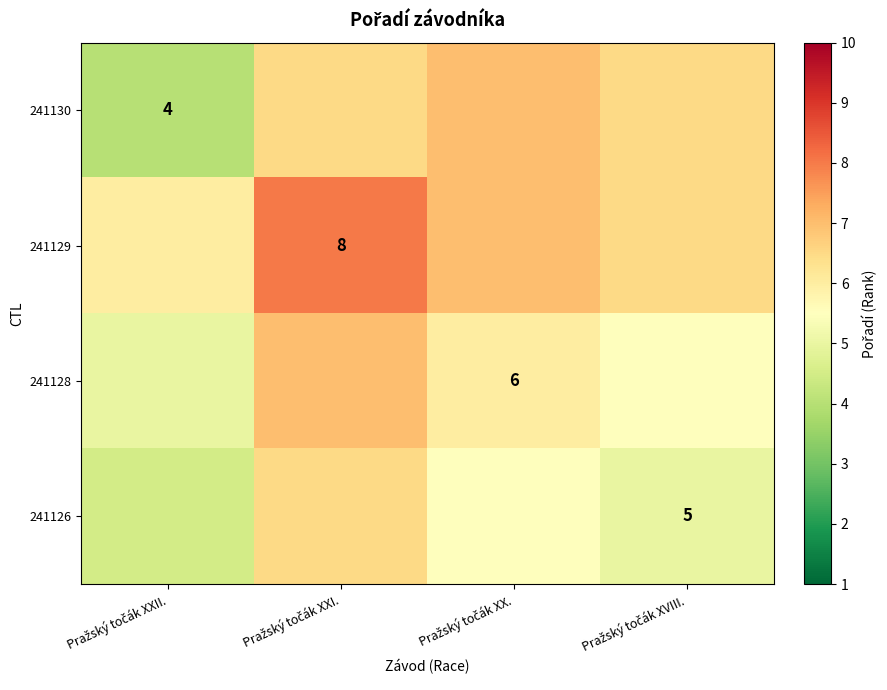

Rank the series by their maximum value, from highest to lowest.

241129, 241130, 241128, 241126